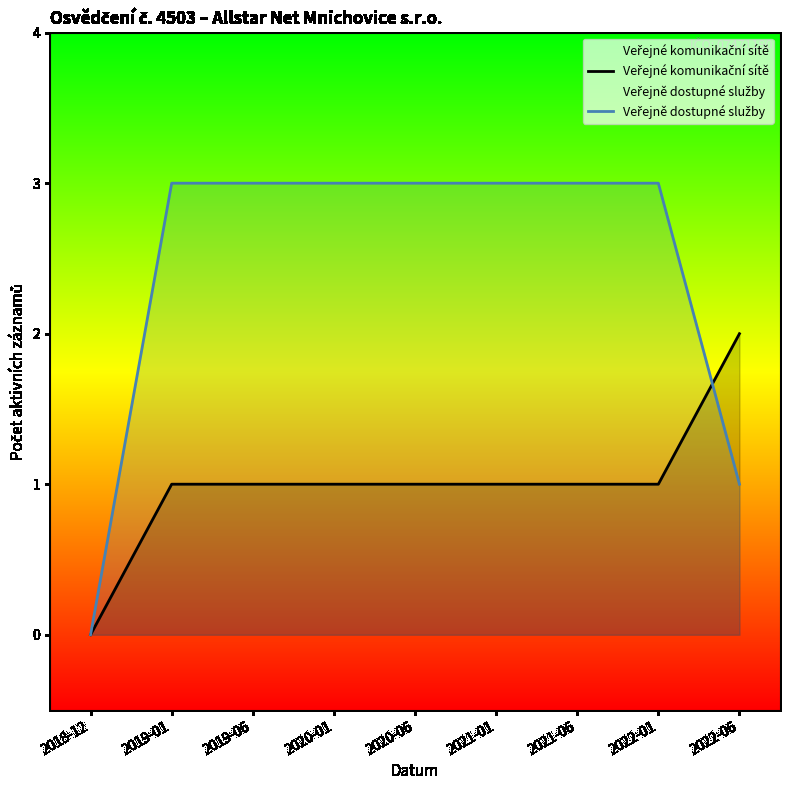

Is the value of Veřejné komunikační sítě at 2021-01 greater than the value of Veřejně dostupné služby at 2021-01?

No